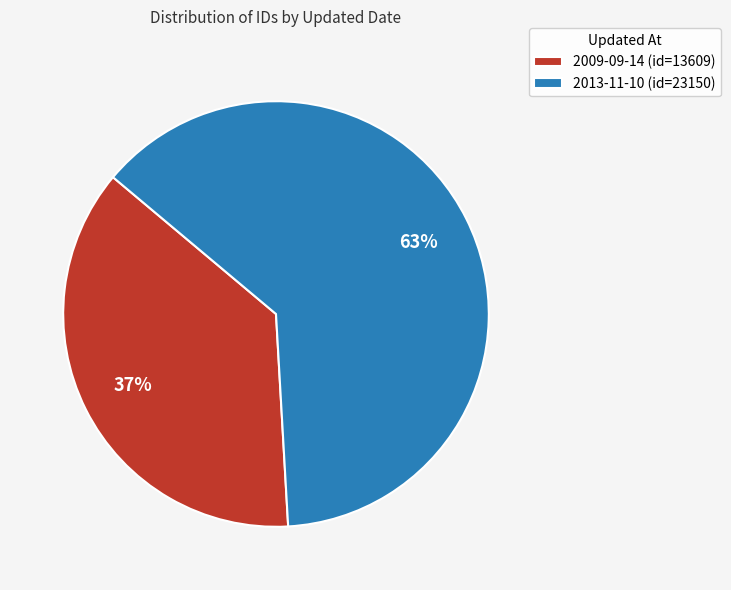

Which slice is the largest?

2013-11-10